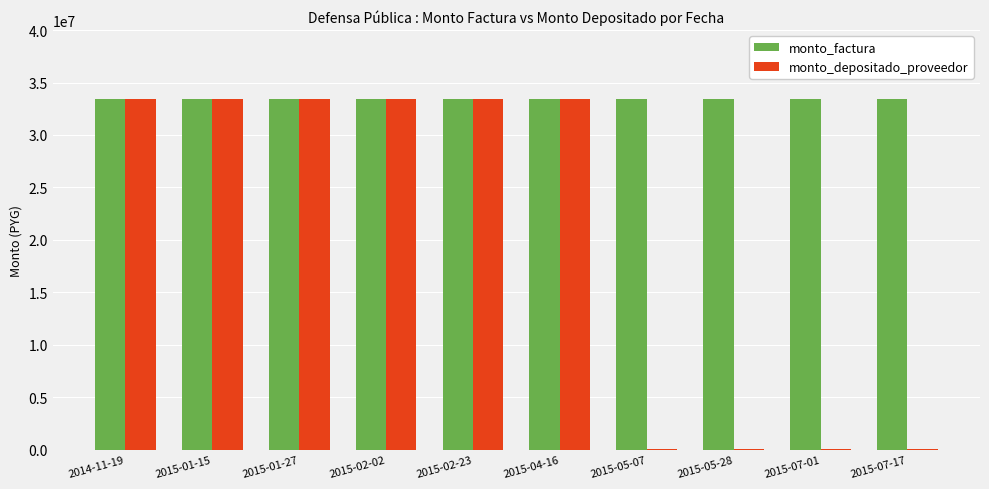

What is the sum of the monto_factura values at 2015-05-07 and 2015-04-16?

66900000